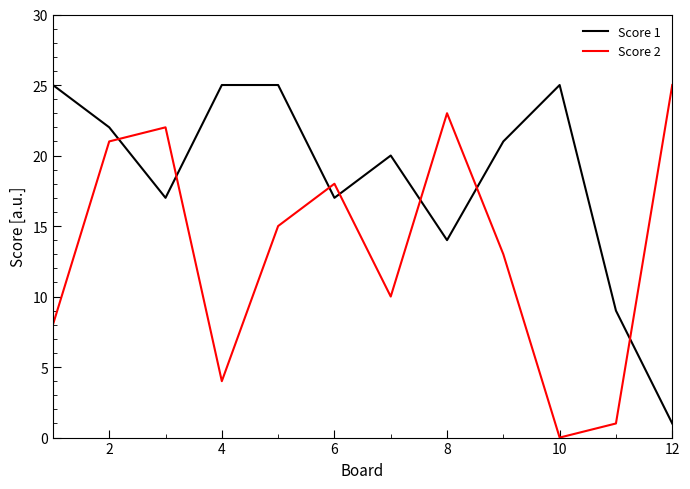

True or false: Score 1 and Score 2 cross at least once.

True